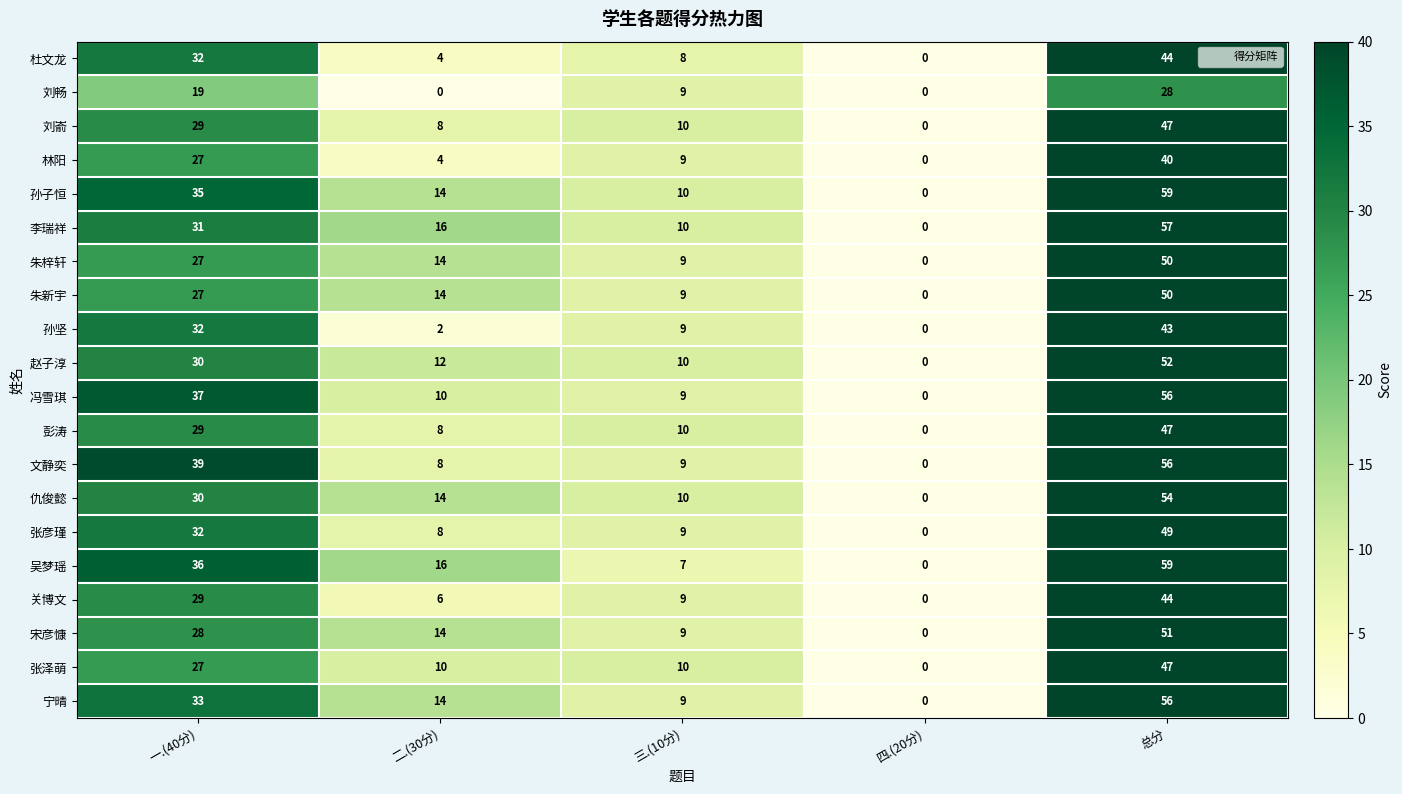

Where does the 冯雪琪 series first go above 10?

一.(40分)